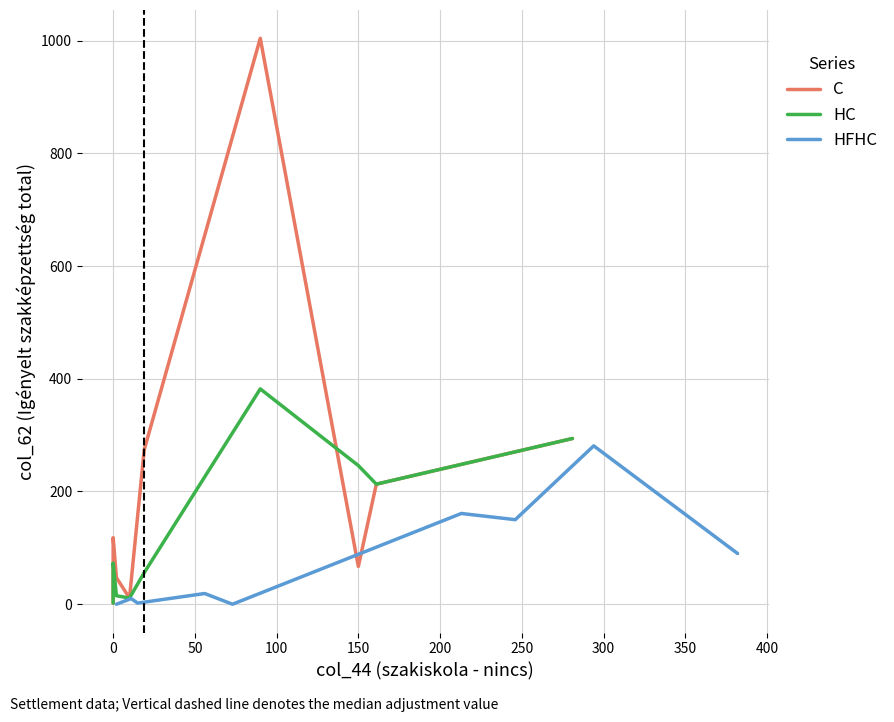

Rank the series by their average value, from lowest to highest.

HFHC, HC, C